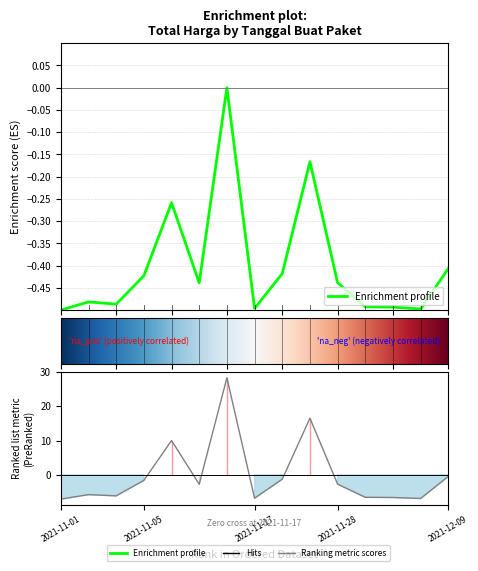

The chart shows a value of -0.2 at 2021-11-01. True or false?

False